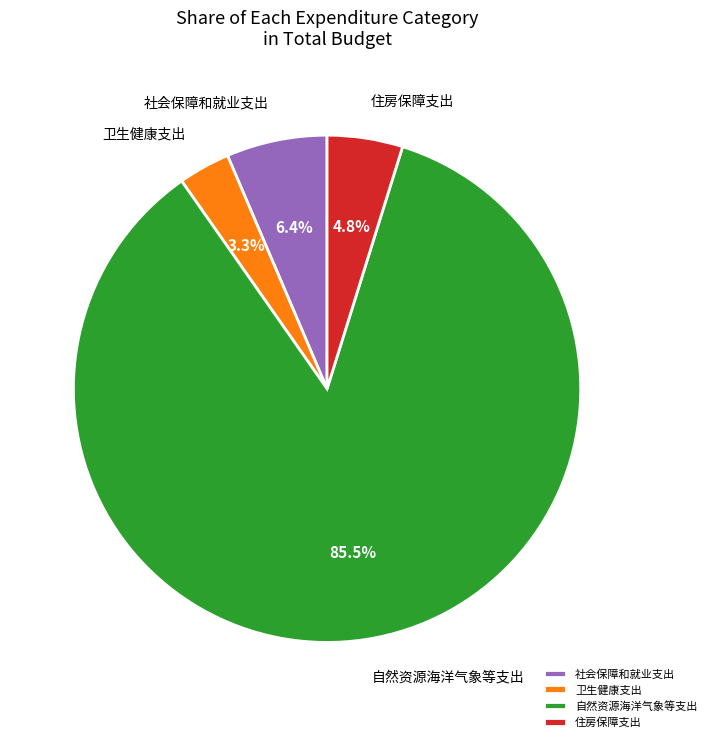

Which category accounts for the majority?

自然资源海洋气象等支出